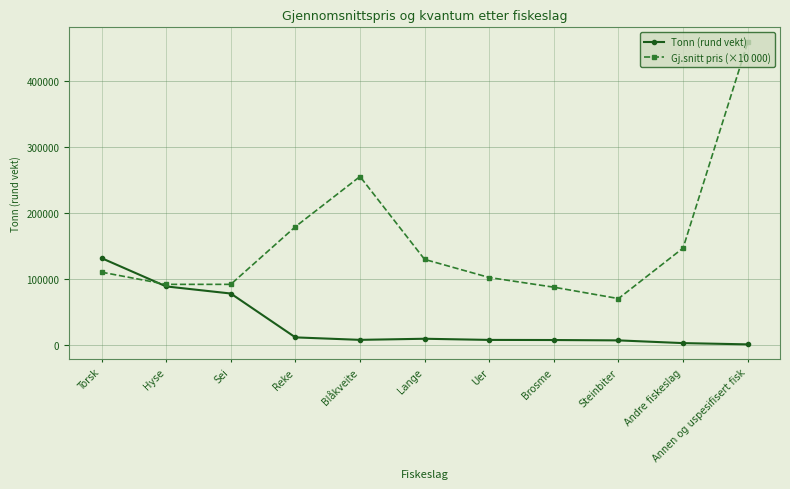

Where is the first local maximum for Gj.snitt pris (×10 000)?

Blåkveite